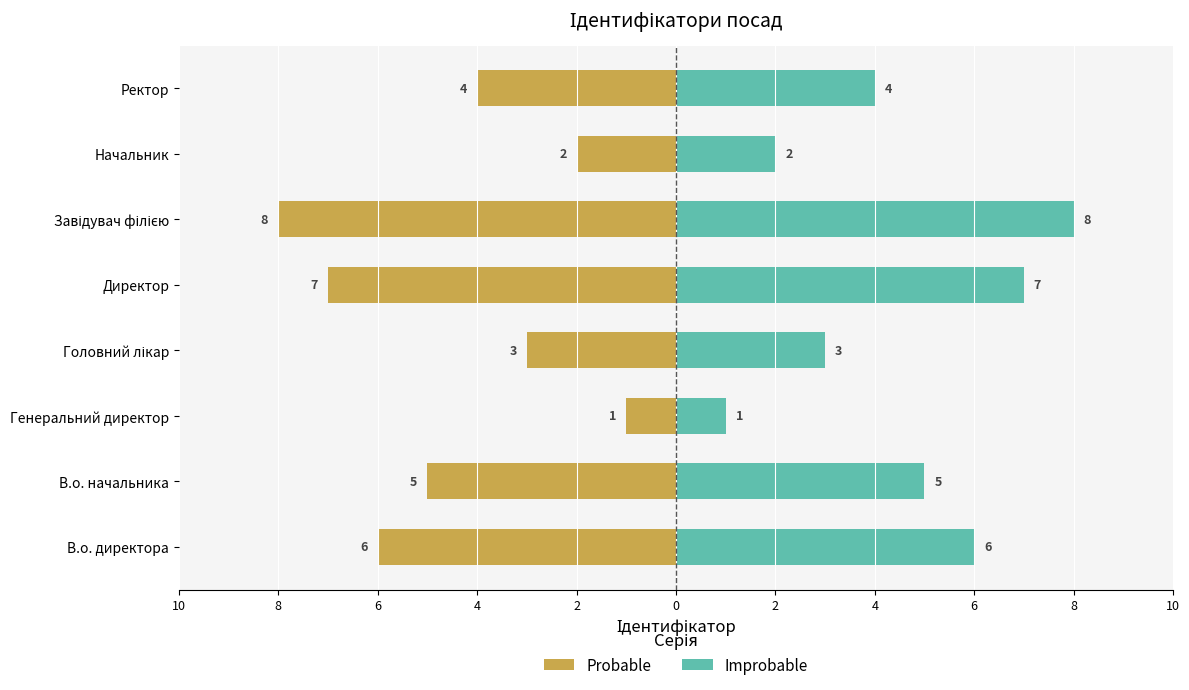

Does the chart contain any negative values?

Yes